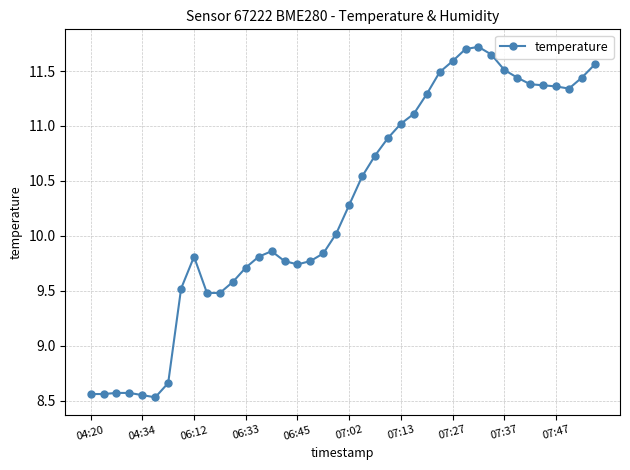

True or false: there are more than 0 points higher than both neighbors.

True